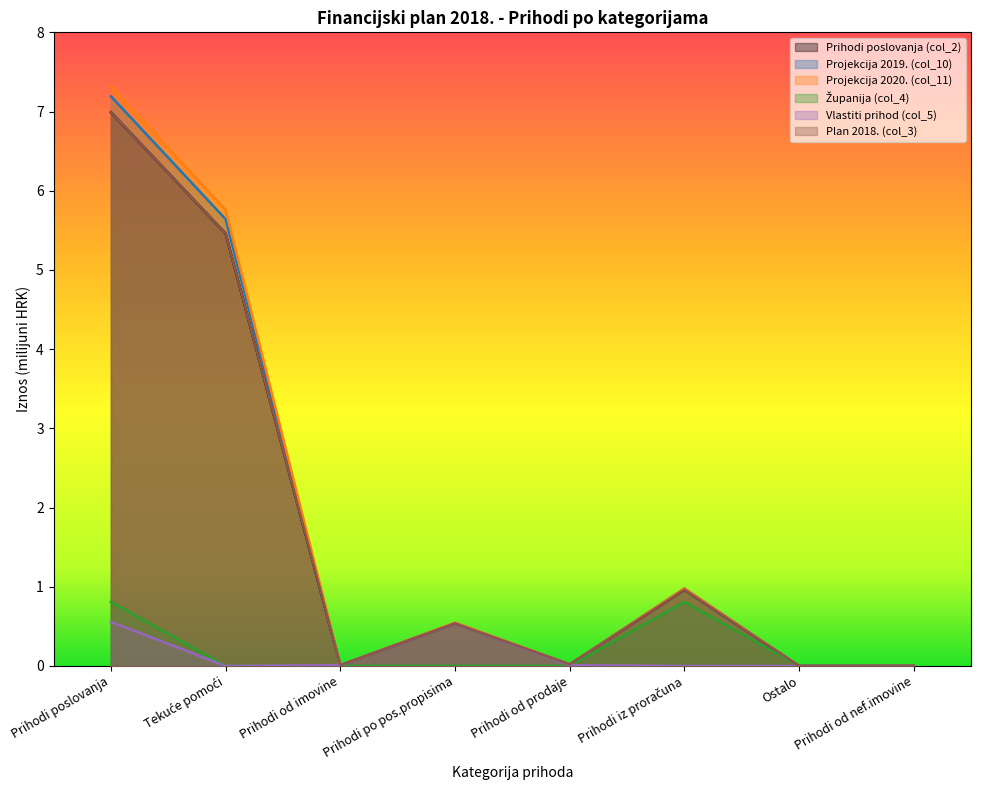

How many lines are shown in the chart?

6